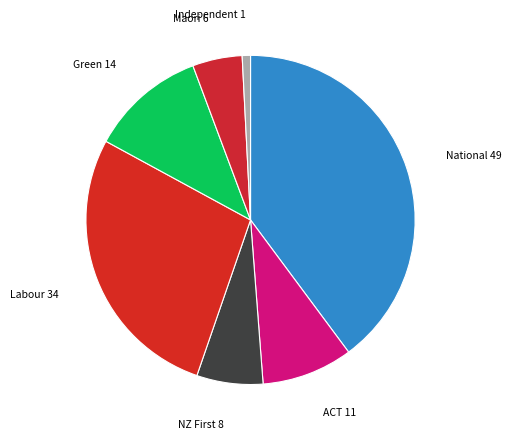

Is it true that Green is 11% of the pie?

True